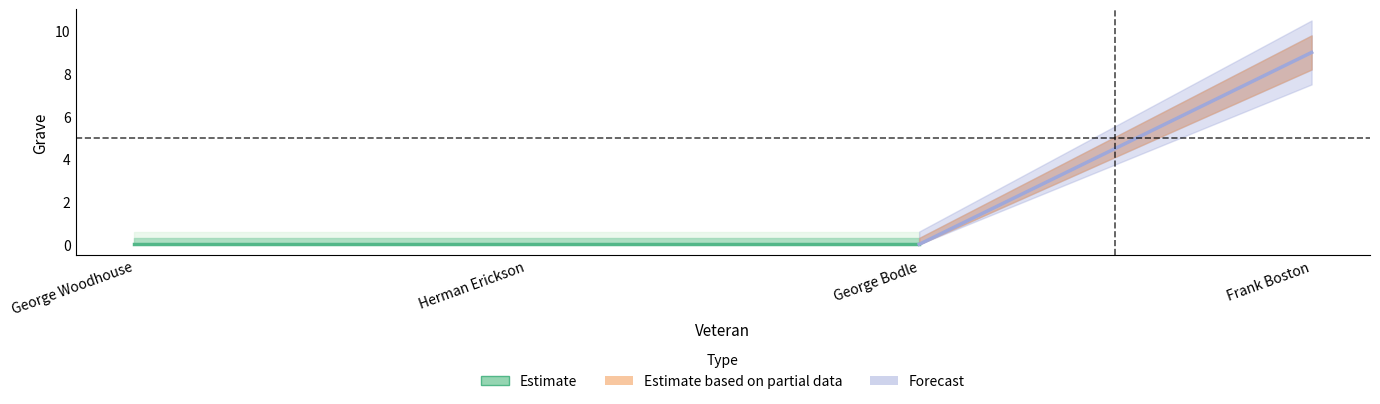

Reading left to right, transcribe all the data shown in this chart.

Grave_center: George Woodhouse=0.0	Herman Erickson=0.0	George Bodle=0.0	Frank Boston=9.0
Grave_upper: George Woodhouse=0.3	Herman Erickson=0.3	George Bodle=0.3	Frank Boston=9.8
Grave_lower: George Woodhouse=0.0	Herman Erickson=0.0	George Bodle=0.0	Frank Boston=8.2
Grave_outer_upper: George Woodhouse=0.6	Herman Erickson=0.6	George Bodle=0.6	Frank Boston=10.5
Grave_outer_lower: George Woodhouse=0.0	Herman Erickson=0.0	George Bodle=0.0	Frank Boston=7.5